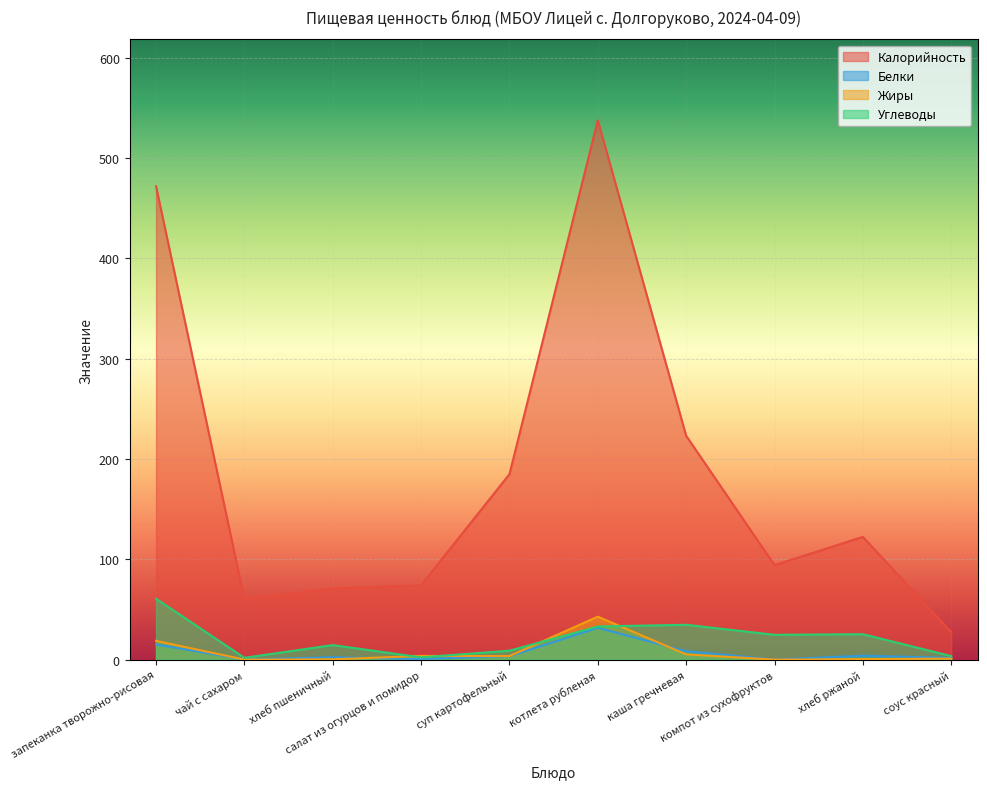

Reading left to right, transcribe all the data shown in this chart.

Калорийность: 471.9	60.1	71.0	74.2	184.9	537.8	223.2	94.2	122.4	27.4
Белки: 15.2	0.1	2.4	0.6	3.4	31.8	8.4	0.0	3.9	1.7
Жиры: 18.7	0.0	0.3	3.7	3.5	42.8	5.2	0.0	0.5	1.0
Углеводы: 60.7	1.8	14.5	2.2	8.9	33.1	34.7	24.8	25.4	3.5